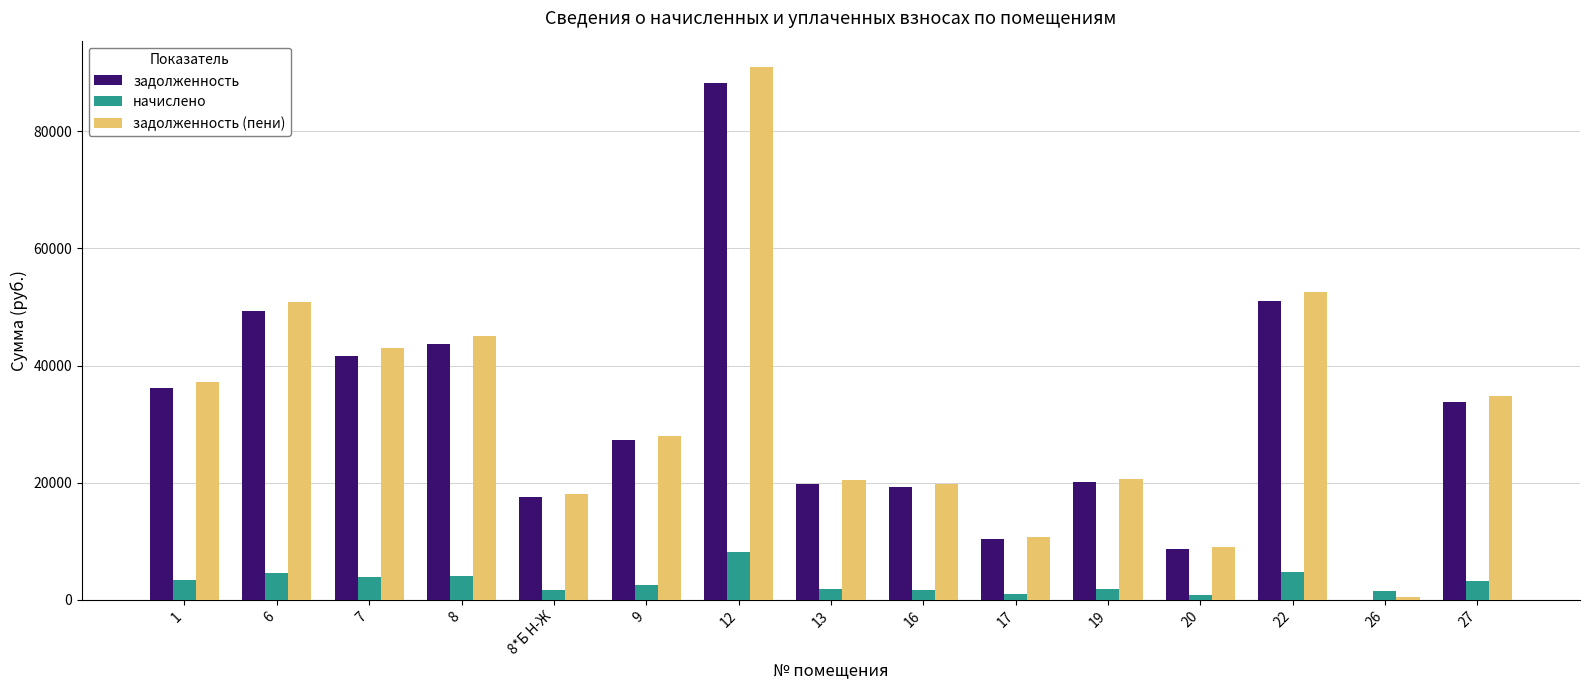

What is the maximum value shown in the chart?

90918.5